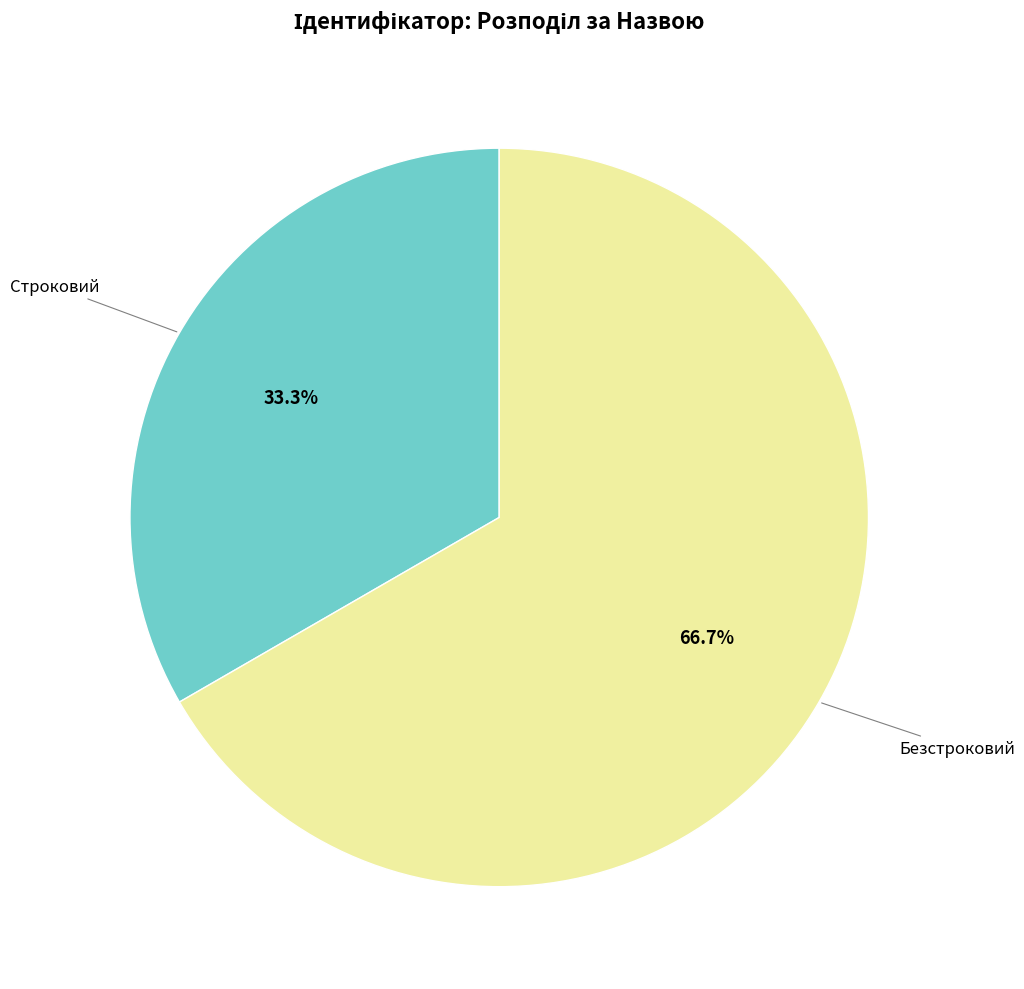

Does any single category account for the majority?

Yes